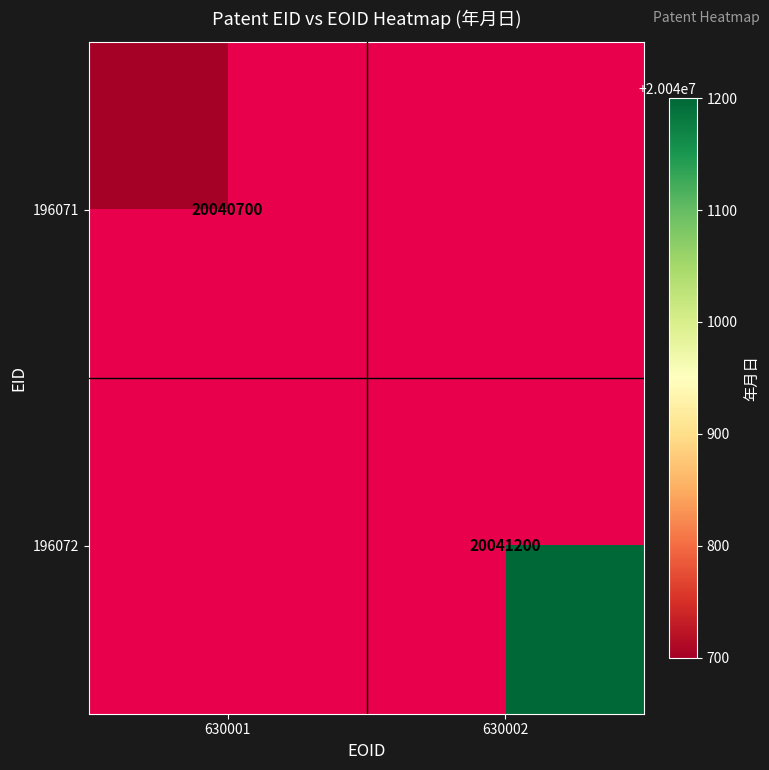

Is it true that 196071 equals 12146993 at 630001?

False